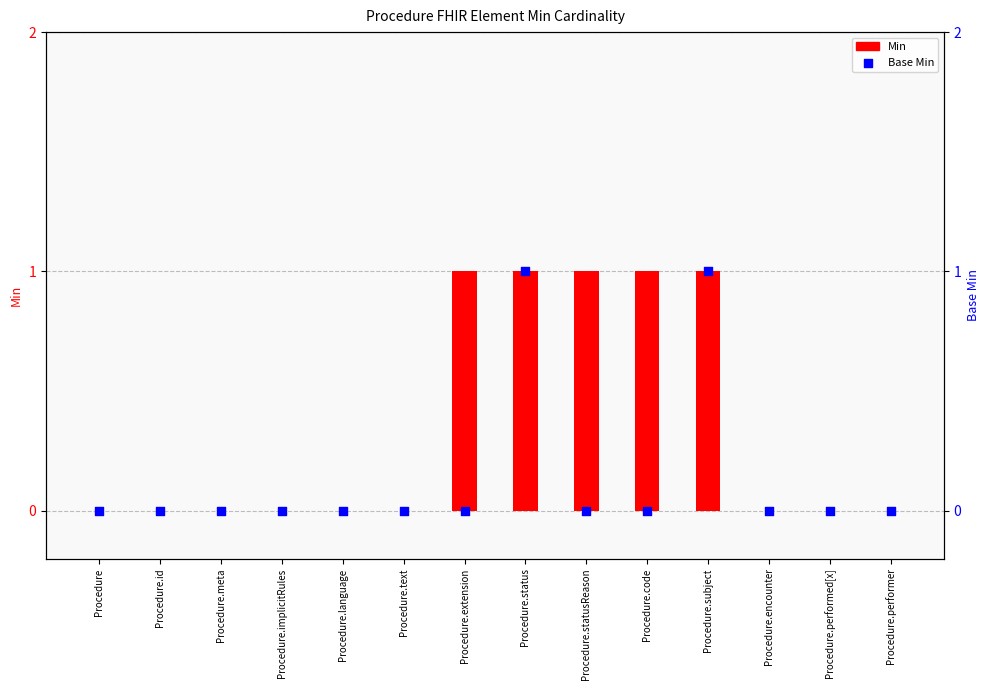

What are all the series names shown in the legend?

Min, Base Min